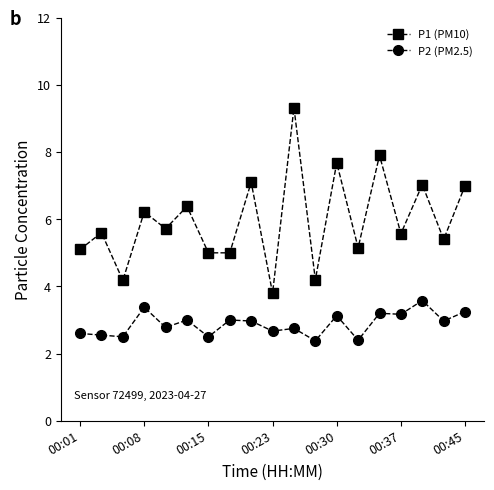

What is the lowest value of the P1 (PM10) series?

3.8